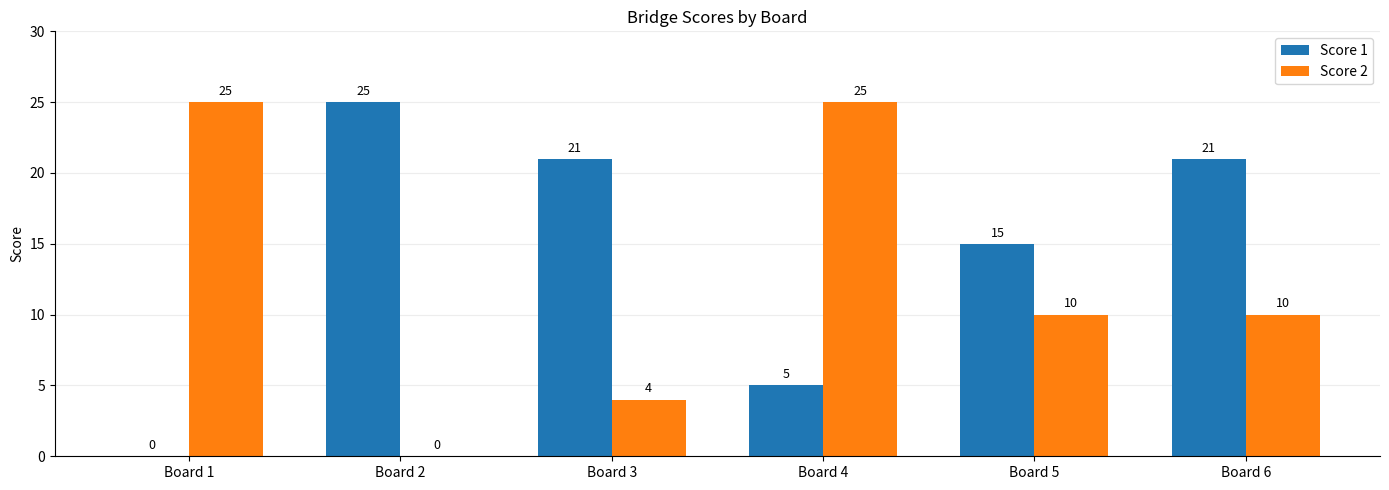

What is the sum of all Score 2 values?

74